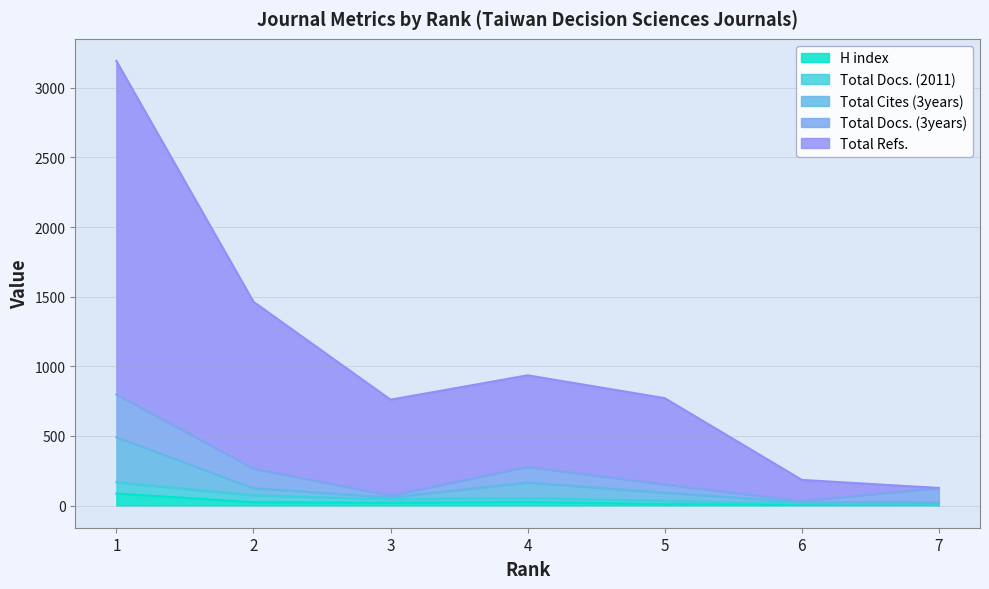

Where does the Total Cites (3years) series first go above 92?

1